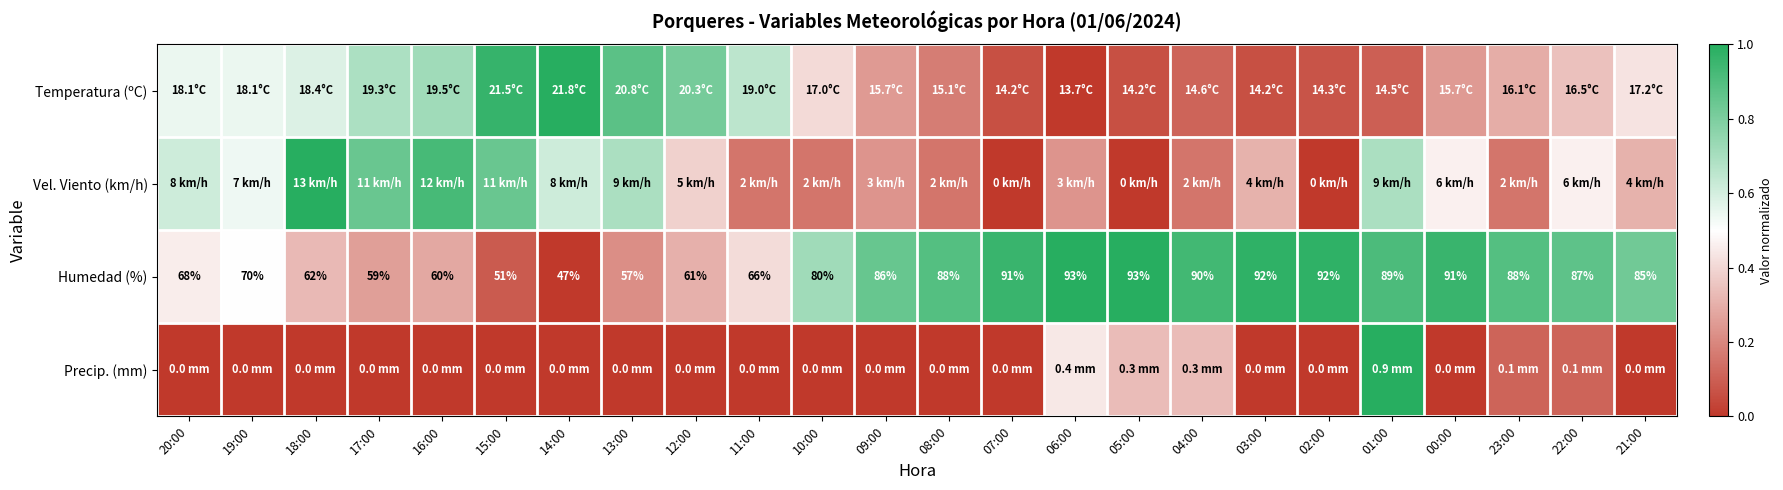

How many data points in Humedad (%) are less than 86?

12